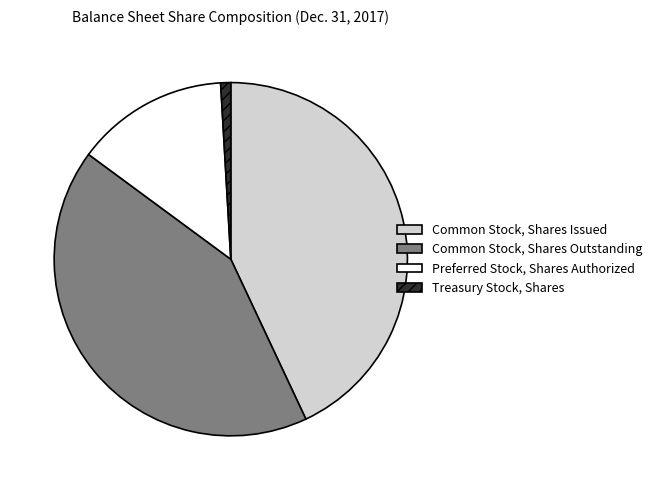

Count the number of slices in the pie.

4